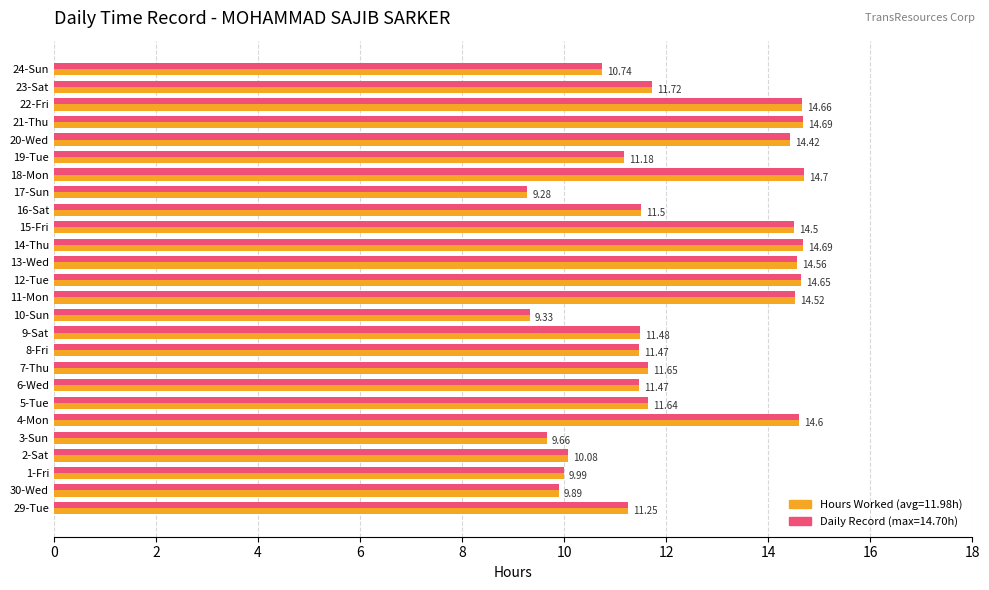

What is the total value across all series at 3-Sun?

19.3